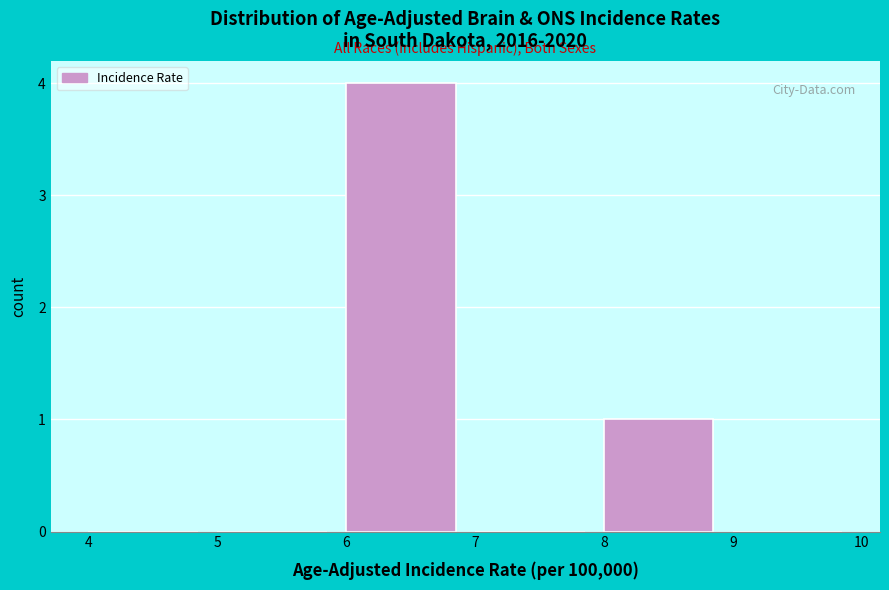

Reading left to right, list every bar in this chart as the range it spans on the x-axis followed by its height. The values are not printed on the chart, so give them approximately, as read against the axis.

4 to 5: 0
5 to 6: 0
6 to 7: 4
7 to 8: 0
8 to 9: 1
9 to 10: 0